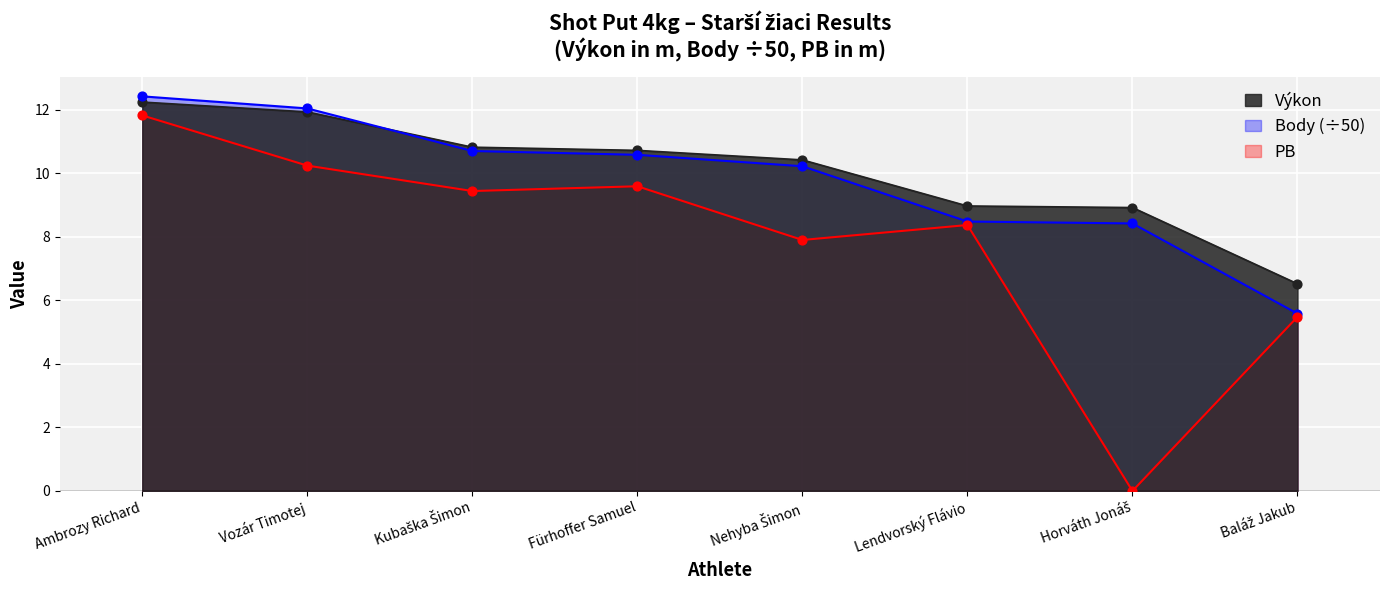

Which series has the largest total across all categories?

Výkon